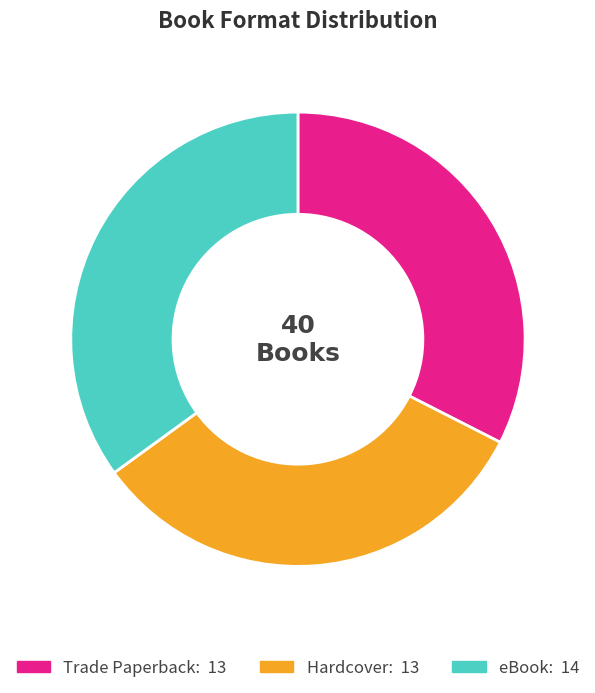

True or false: Hardcover accounts for 26% of the total.

False